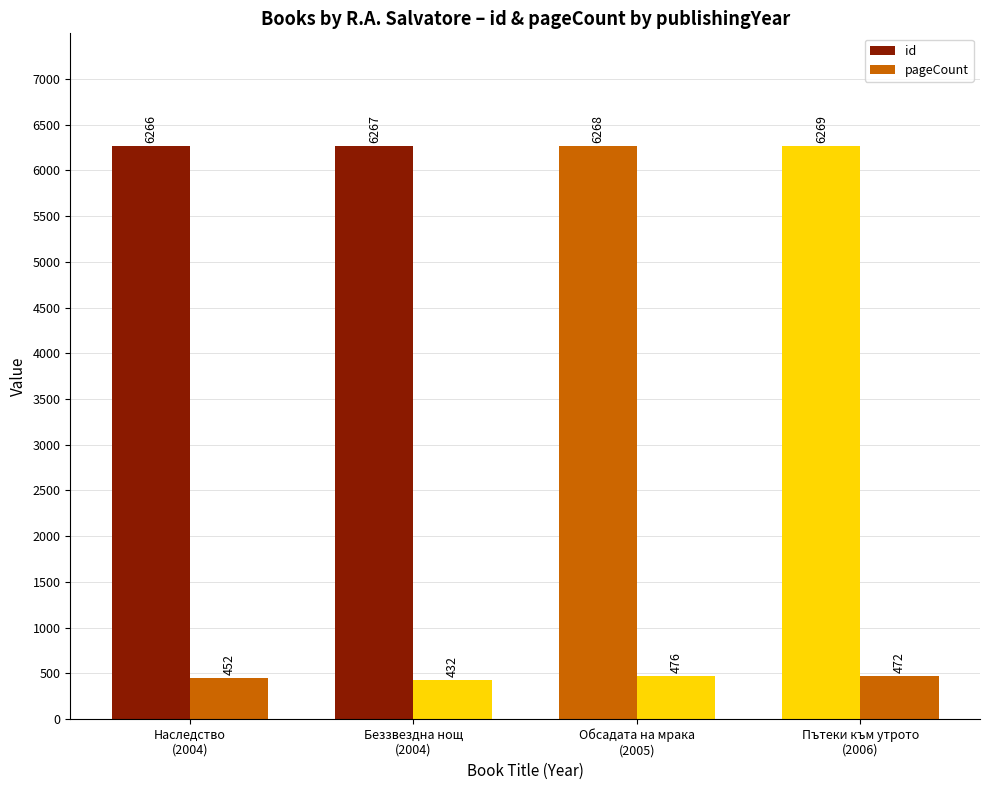

The value of id at Пътеки към утрото
(2006) is 9389. True or false?

False